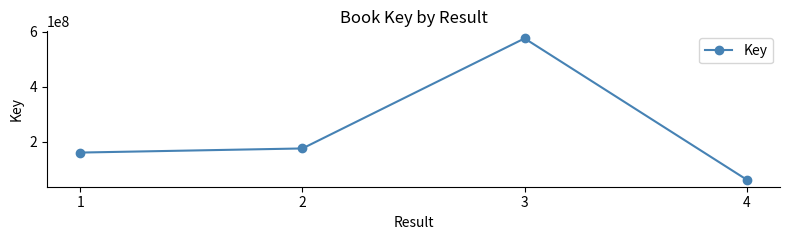

The chart shows a value of 161591405 at 1. True or false?

True